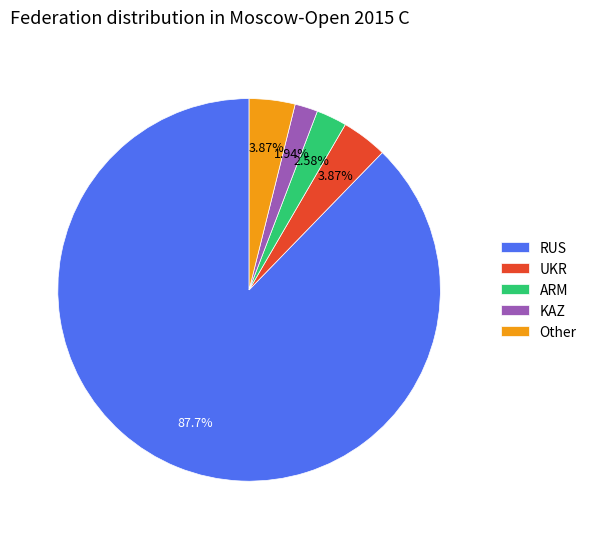

Is the sum of Other and ARM greater than half?

No